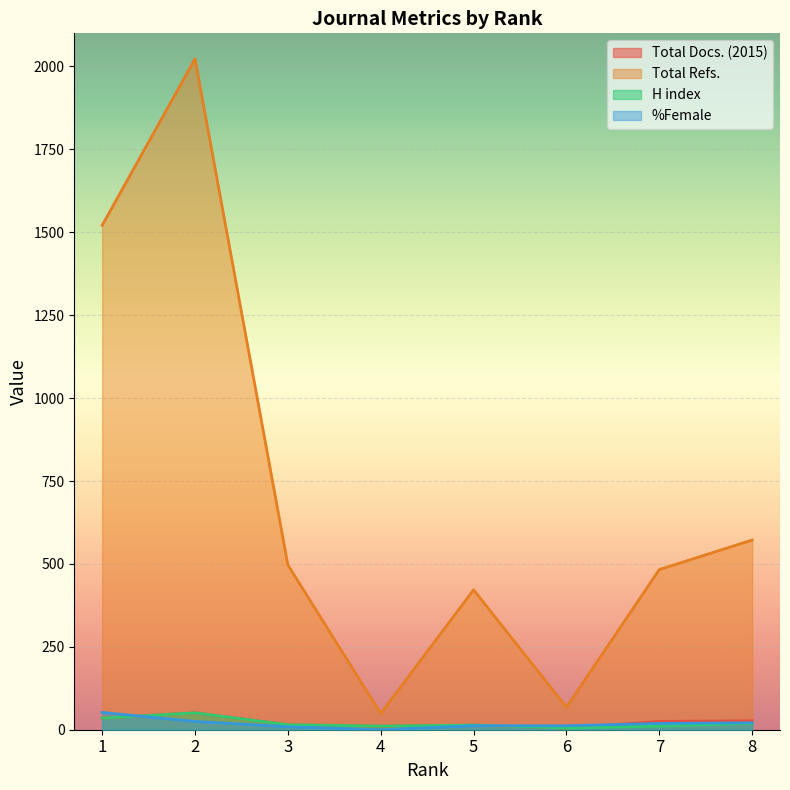

Is the value of H index at 7 greater than the value of Total Refs. at 1?

No